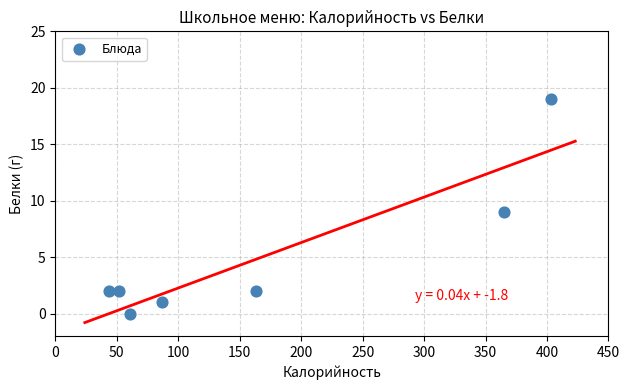

What is the range of Y values (max minus min)?

19